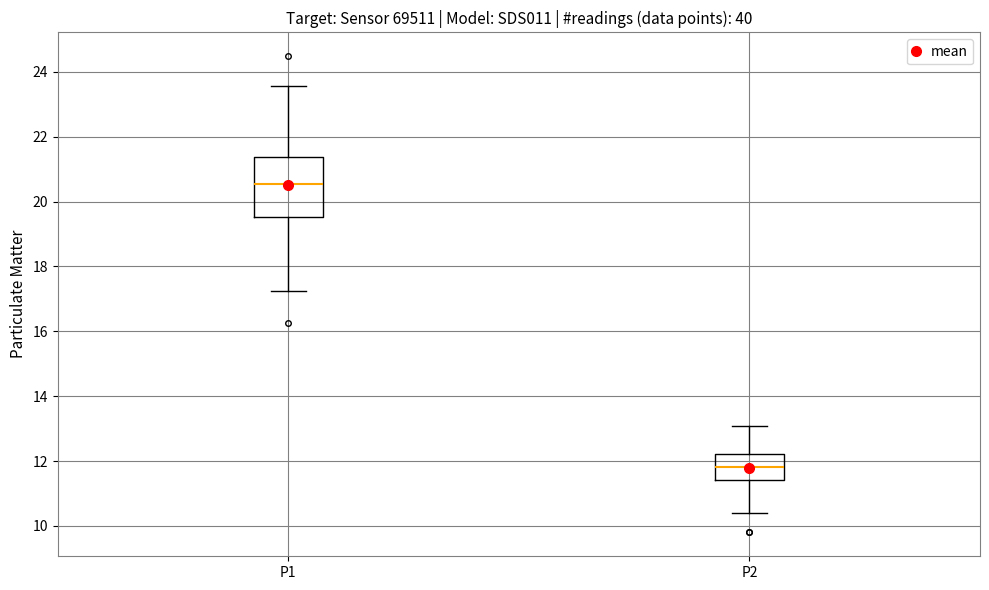

Where does the lower whisker of the box for P1 end on the y-axis? The values are not printed on the chart, so give them approximately, as read against the axis.

17.2